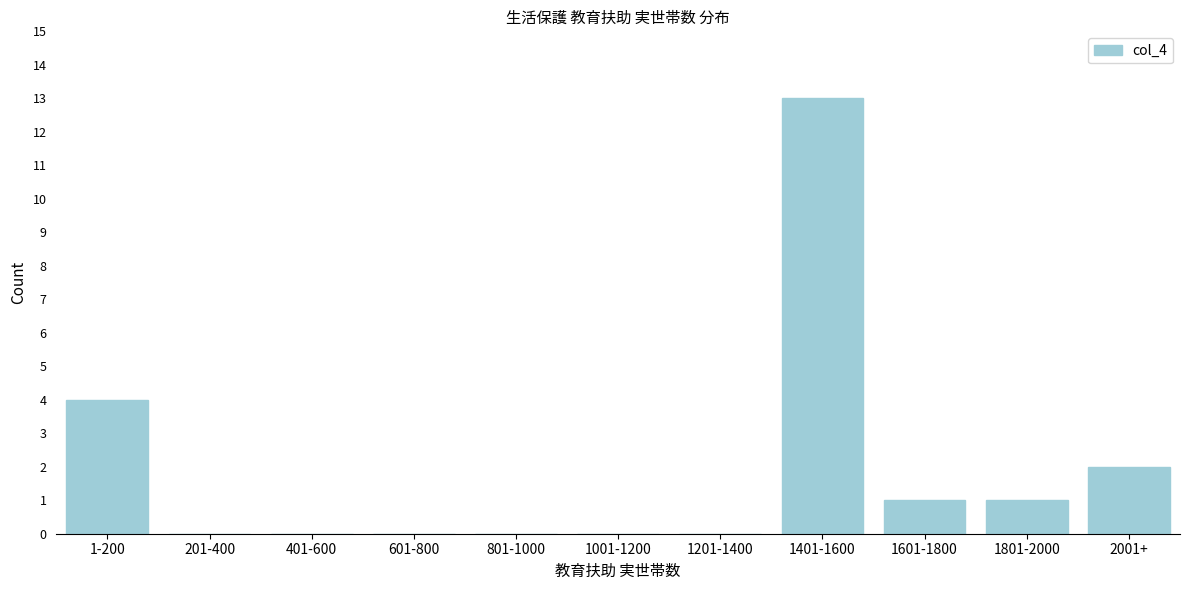

Reading left to right, extract all data points from this chart.

1-200=4	201-400=0	401-600=0	601-800=0	801-1000=0	1001-1200=0	1201-1400=0	1401-1600=13	1601-1800=1	1801-2000=1	2001+=2